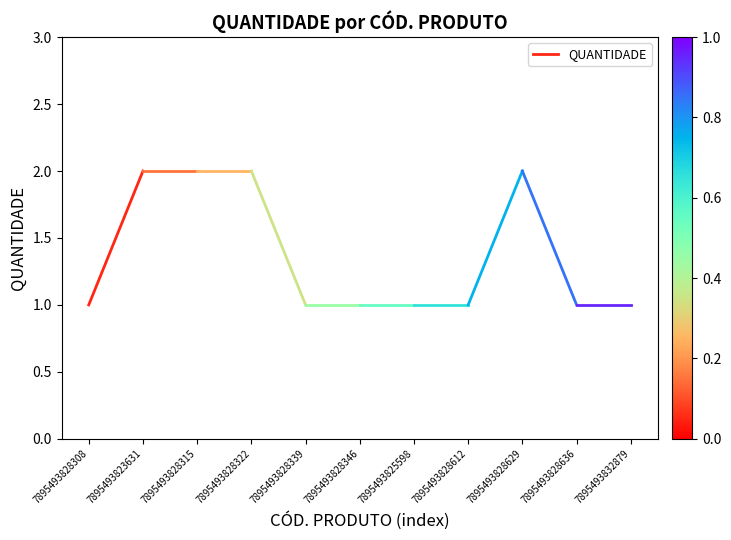

Does the chart display data point markers on the line(s)?

No